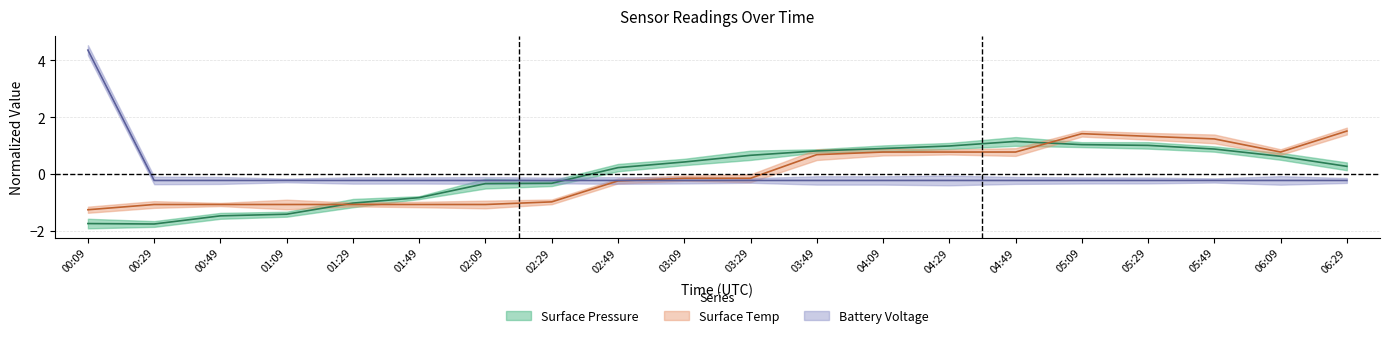

Which category has the highest value in the surface_pressure_avg series?

04:49